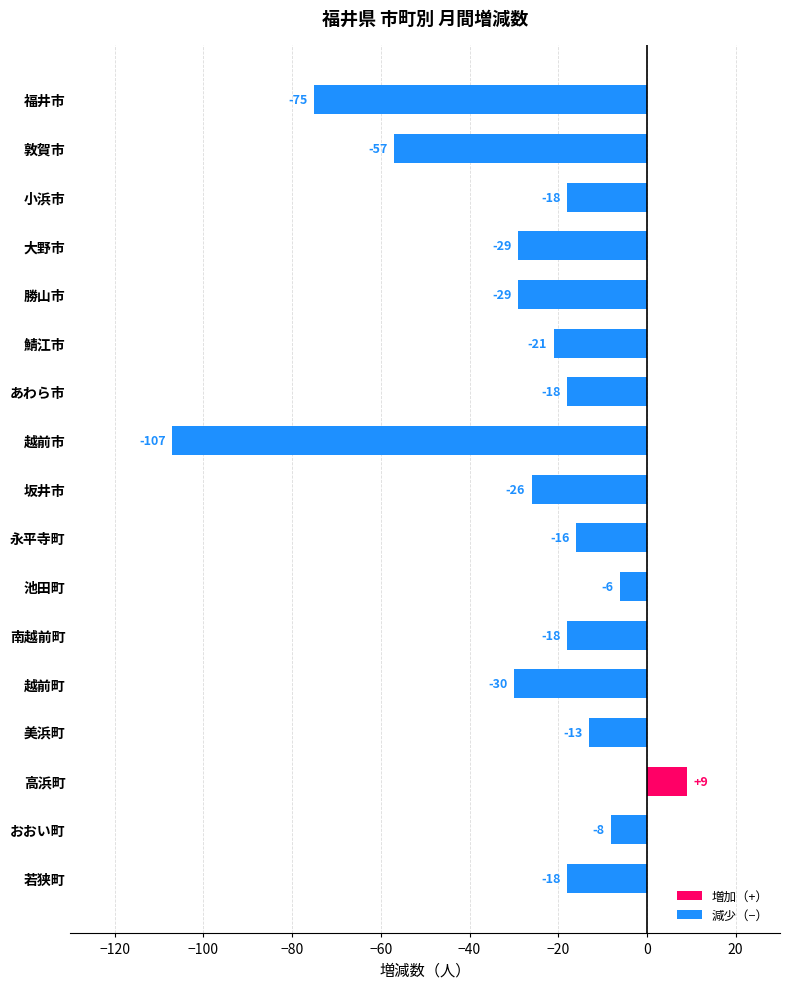

What is the minimum value shown in the chart?

-107